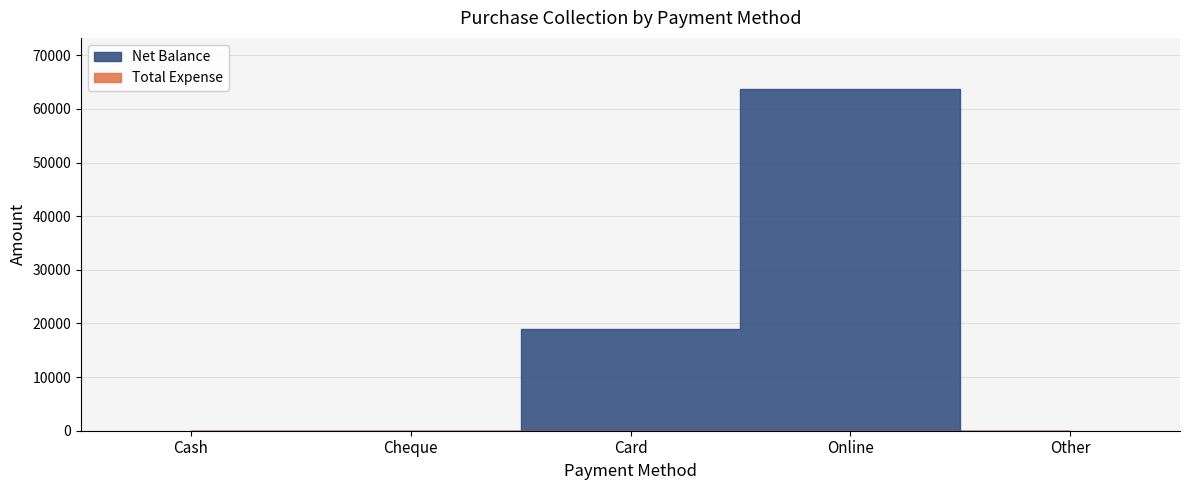

True or false: Total Expense and Net Balance intersect in this chart.

False